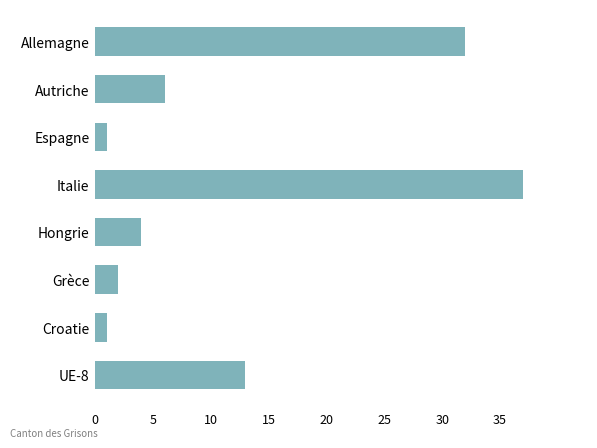

What position from the bottom is Espagne?

6